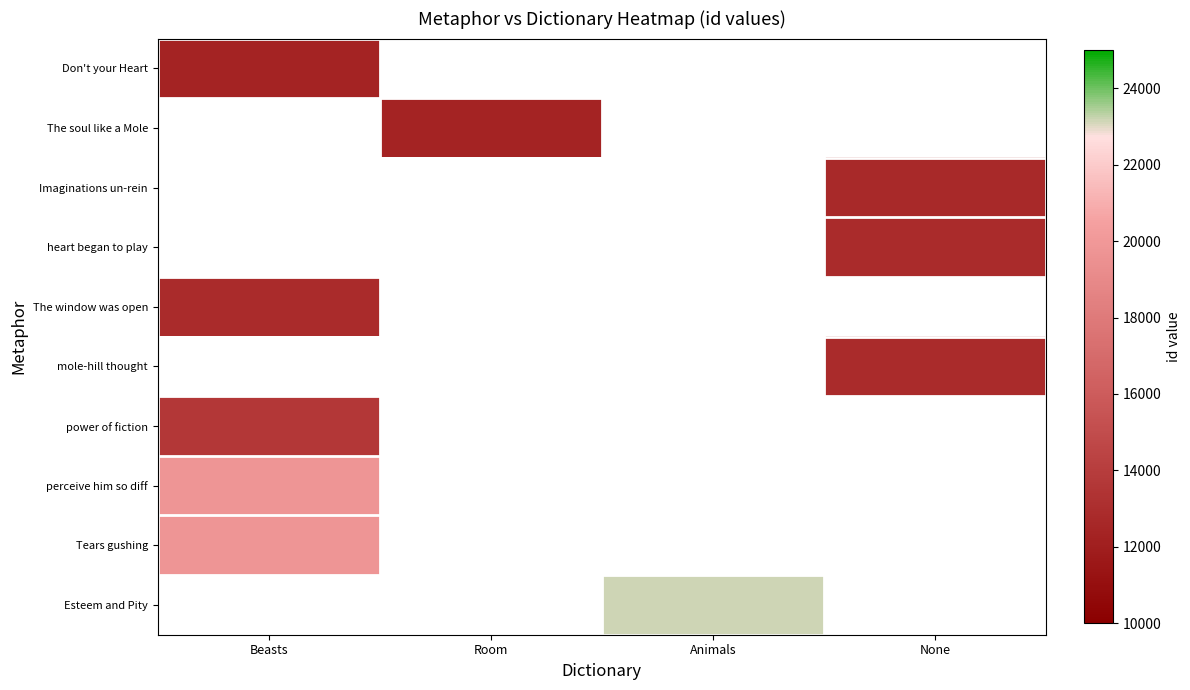

At which label does The window was open reach its minimum?

Beasts